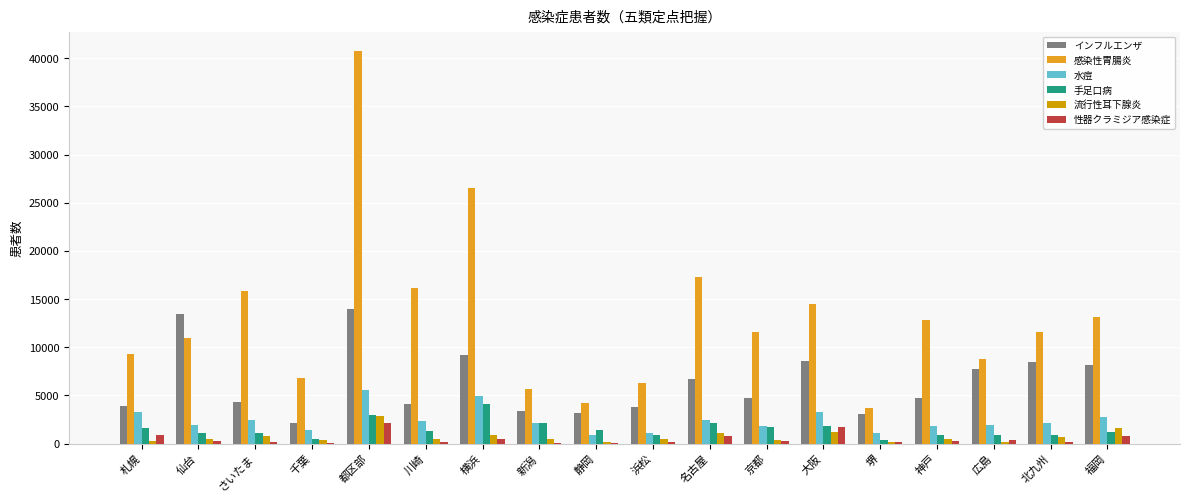

Count the number of categories in the chart.

18